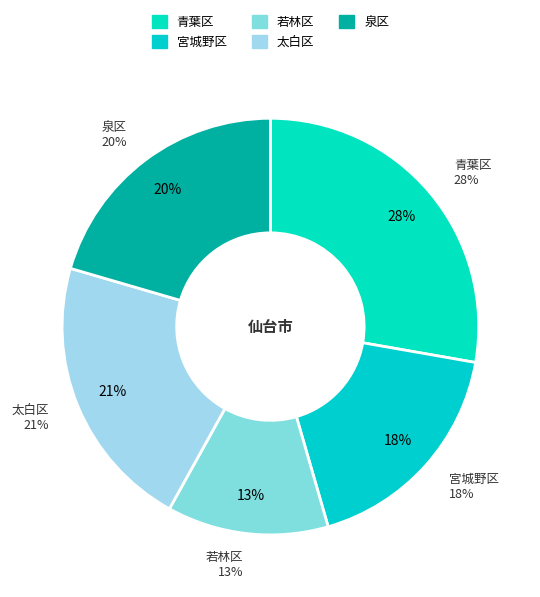

Which category has the biggest portion of the pie?

青葉区